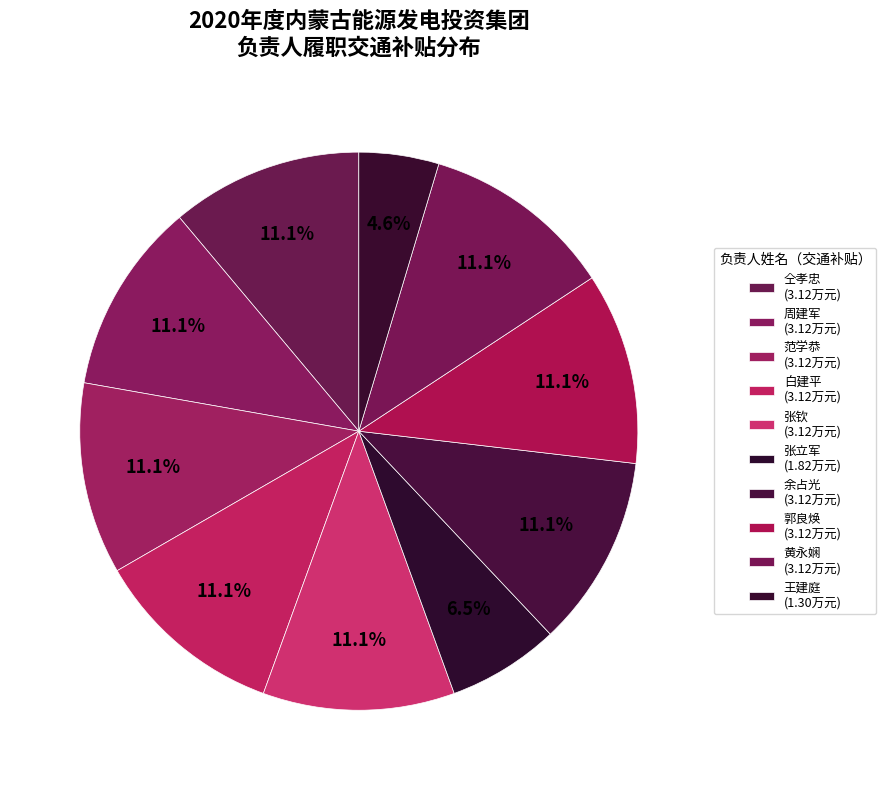

How many segments does this pie chart have?

10